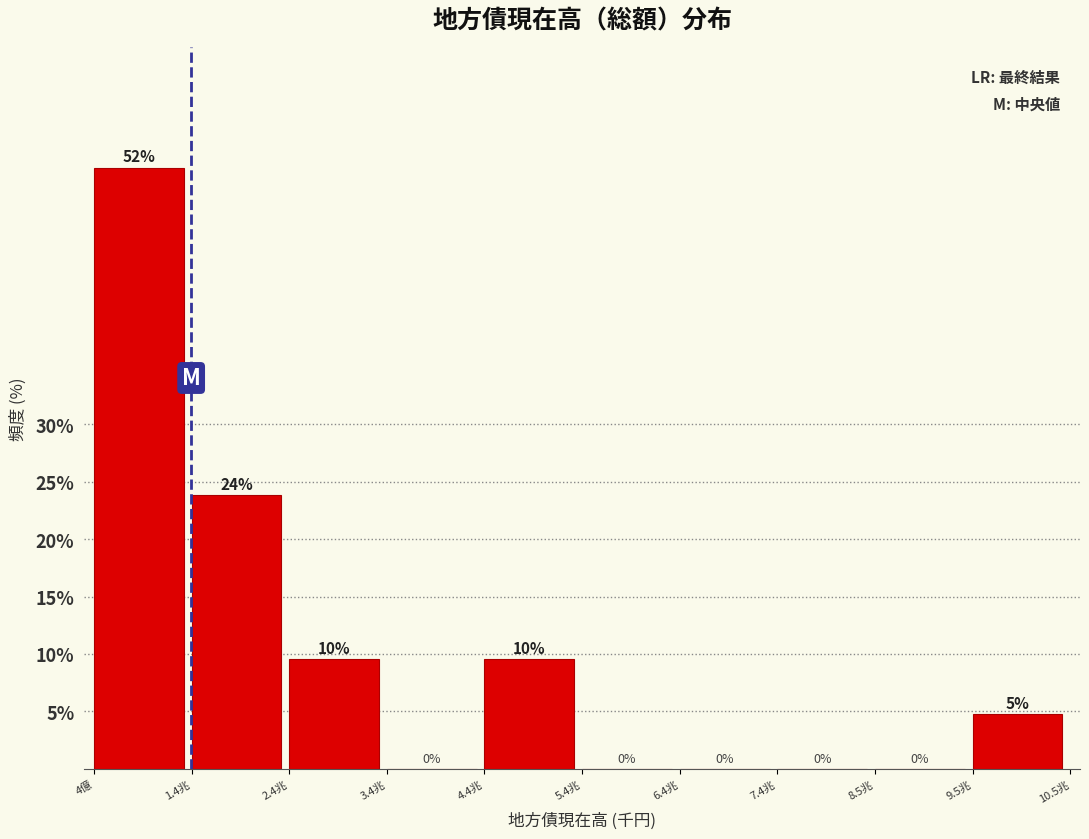

Where is the data nearest to the value 26?

1.4兆